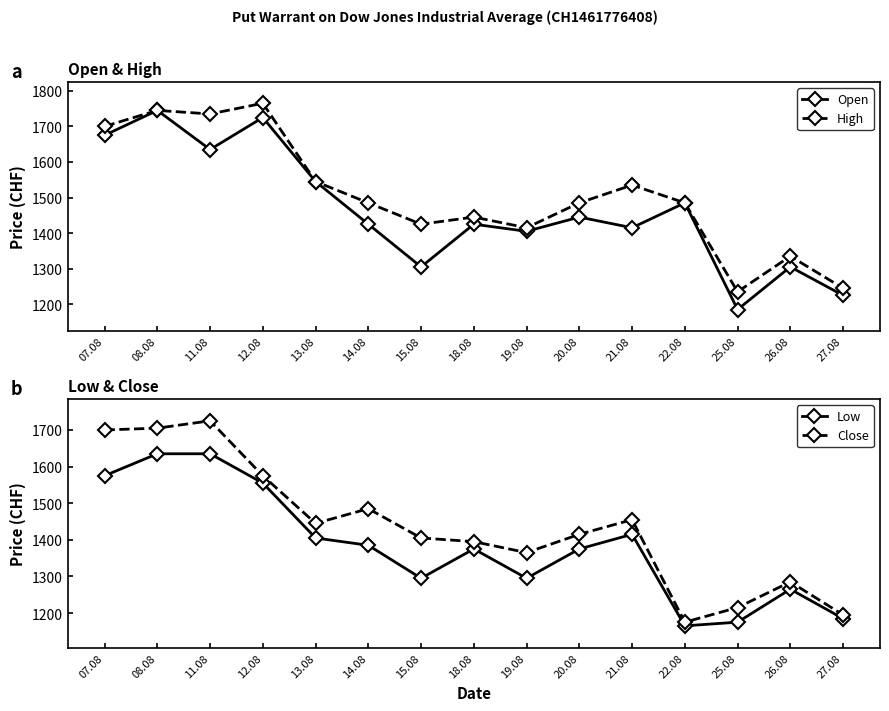

What is the label of the 15th point from the right?

07.08